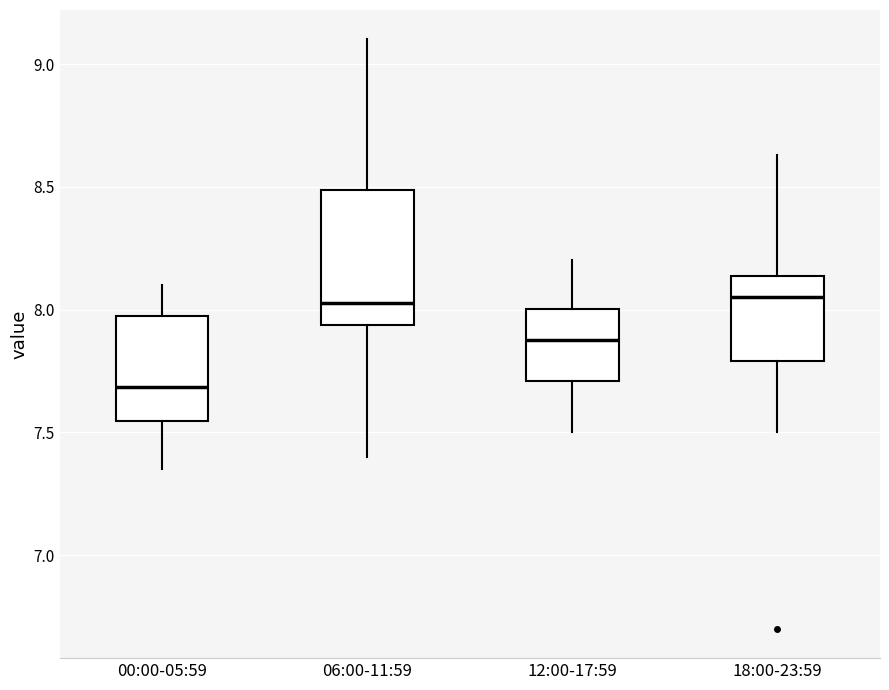

Reading left to right, read every box against the y-axis: the position of its median line, the range the box covers, and the ends of its whiskers. The values are not printed on the chart, so give them approximately, as read against the axis.

00:00-05:59: median 7.70, box 7.55 to 8.00, whiskers 7.35 to 8.10
06:00-11:59: median 8.05, box 7.95 to 8.50, whiskers 7.40 to 9.10
12:00-17:59: median 7.90, box 7.70 to 8.00, whiskers 7.50 to 8.20
18:00-23:59: median 8.05, box 7.80 to 8.15, whiskers 7.50 to 8.65